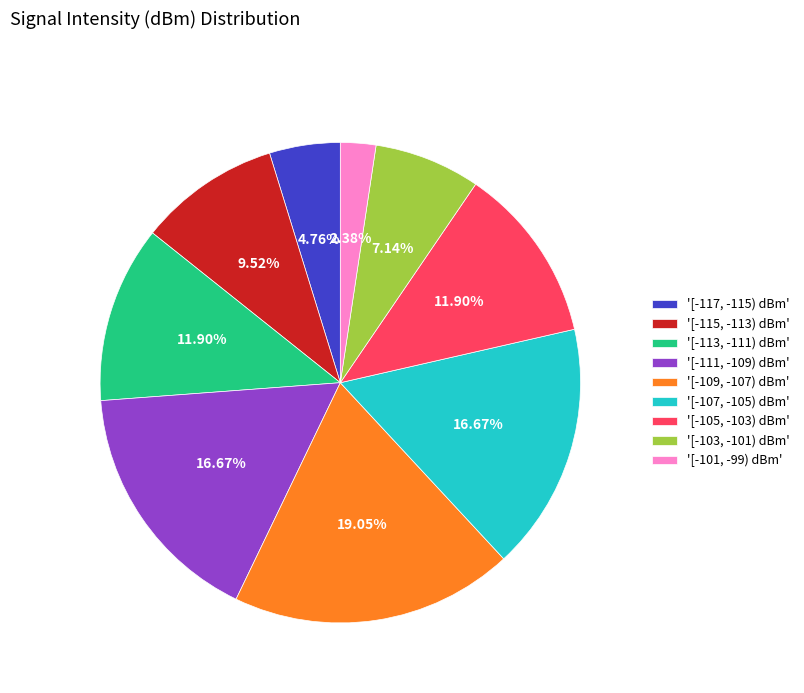

What is the smallest slice in the pie chart?

'[-101, -99) dBm'